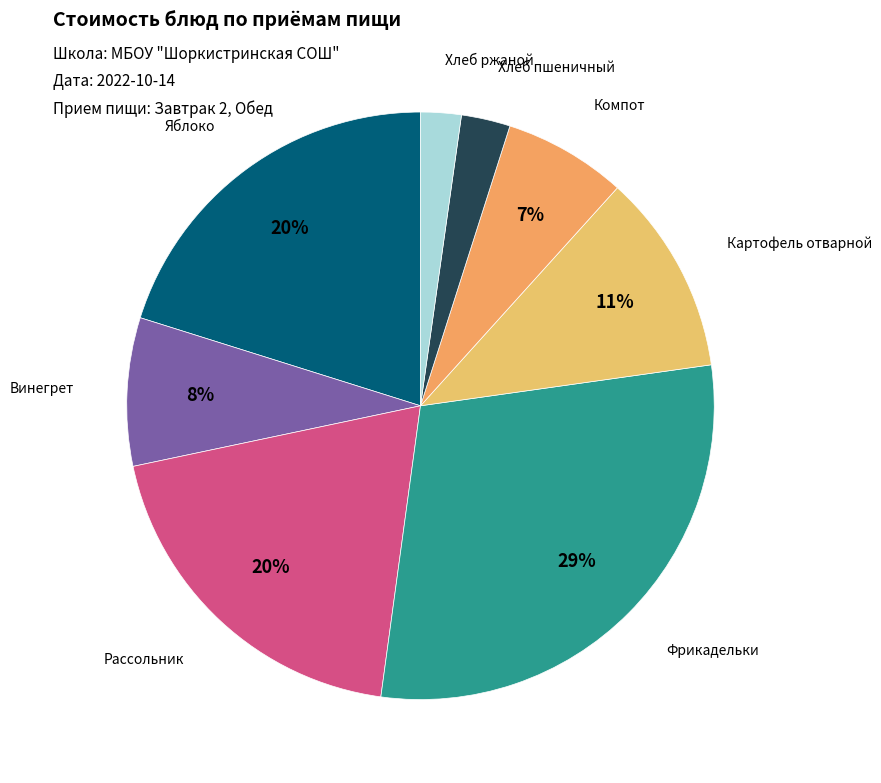

How many segments does this pie chart have?

8